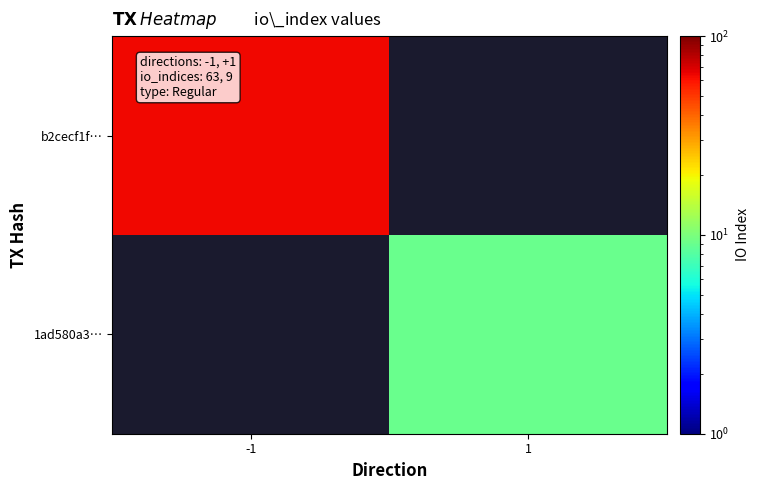

Count the number of categories in the chart.

2